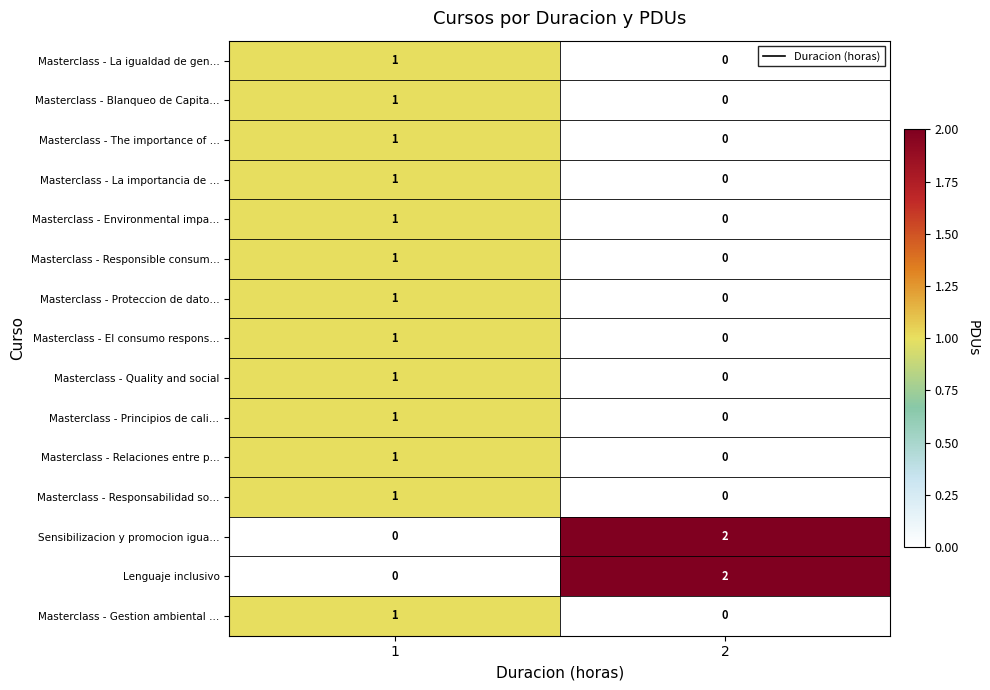

The value of Masterclass - Quality and social at 2 is -1. True or false?

False